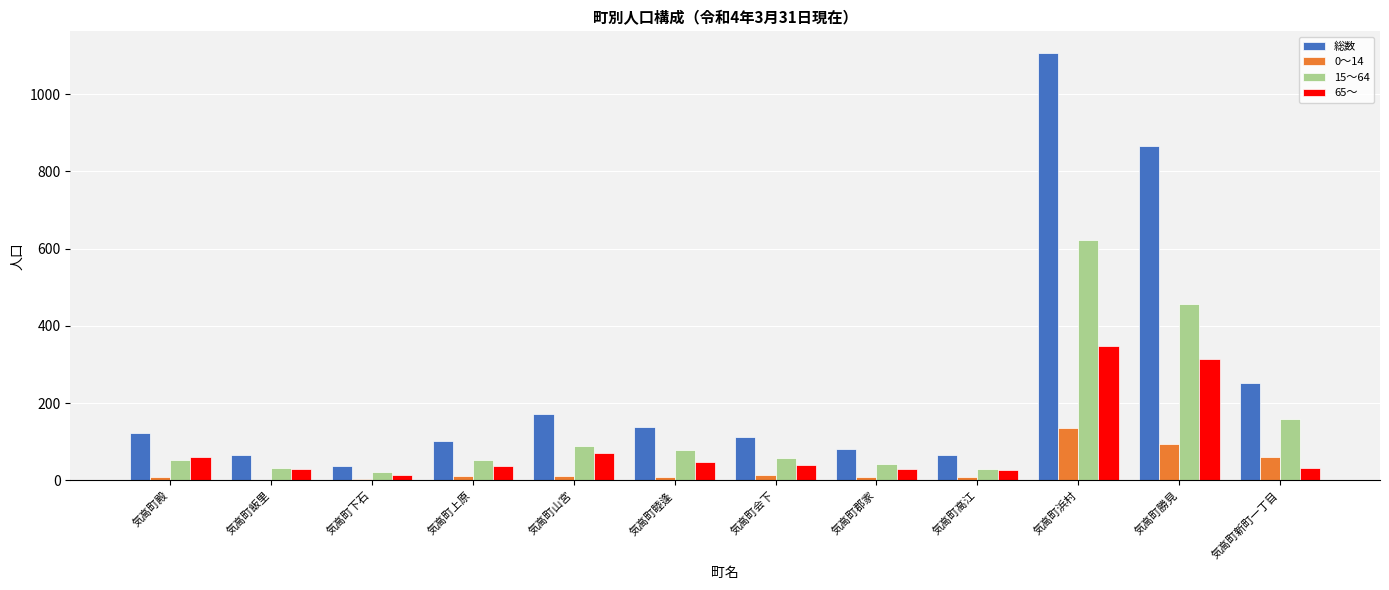

At which category is the sum across all series the highest?

気高町浜村